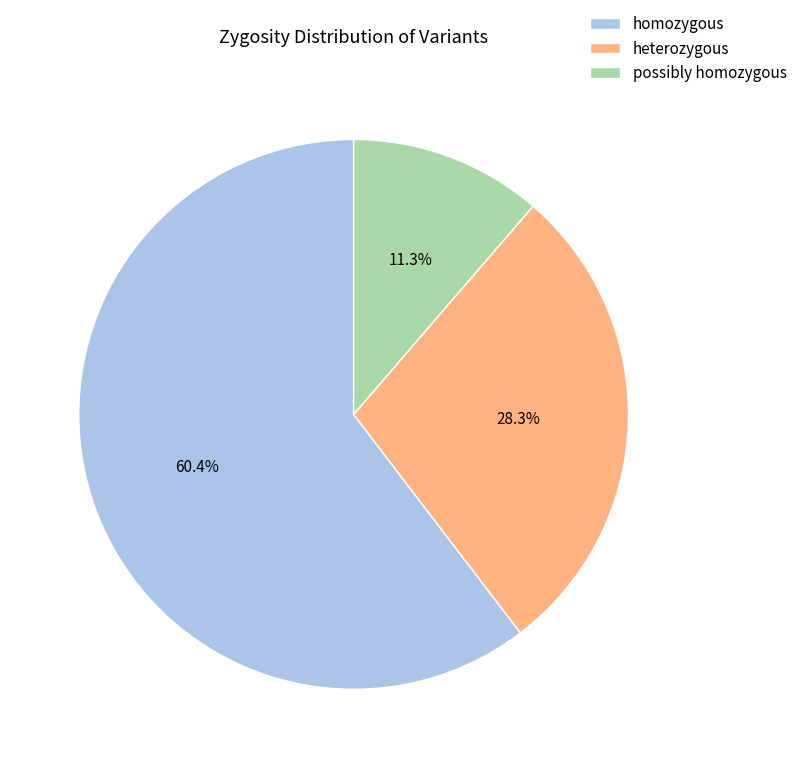

To the nearest percent, what is the combined percentage of possibly homozygous and heterozygous?

40%